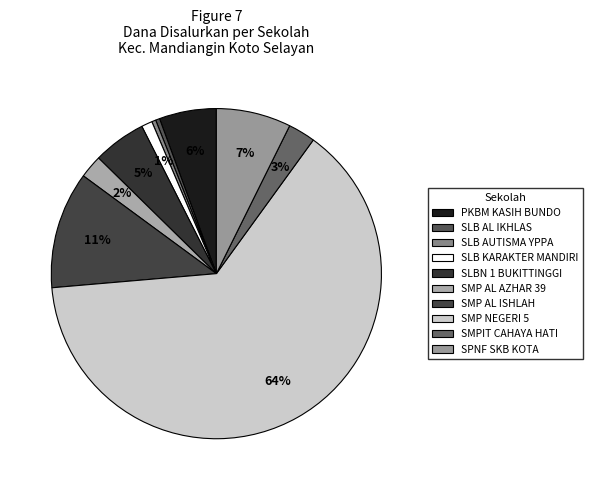

How many slices are in this pie chart?

10